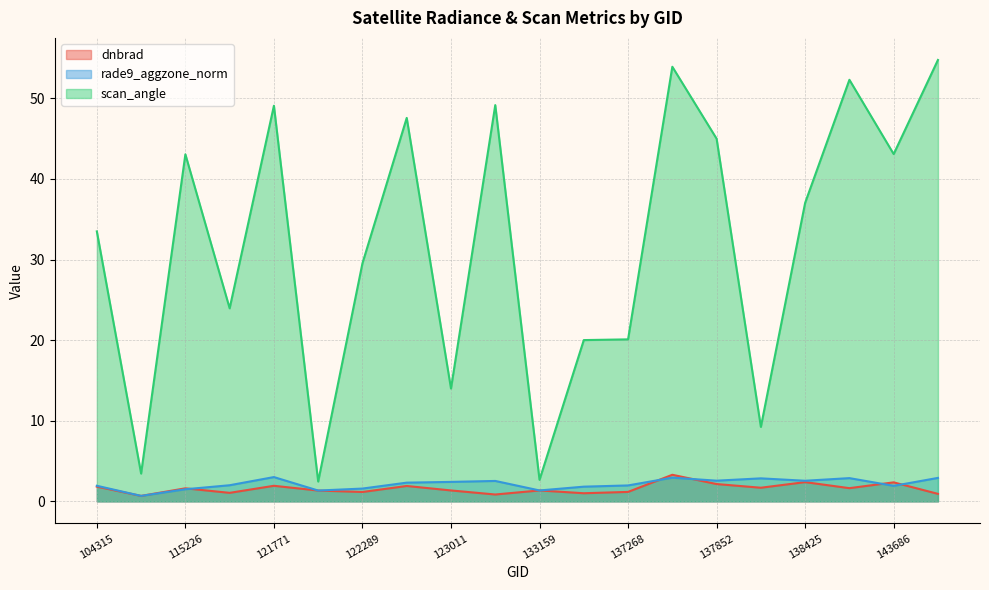

List the series in order of their peak value, highest first.

scan_angle, dnbrad, rade9_aggzone_norm